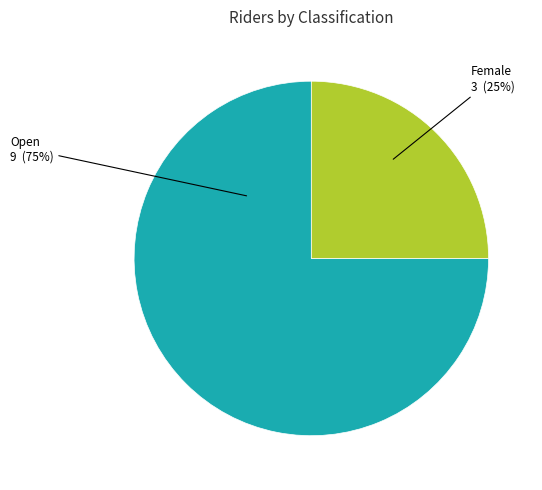

Is there any slice that represents more than half of the pie?

Yes